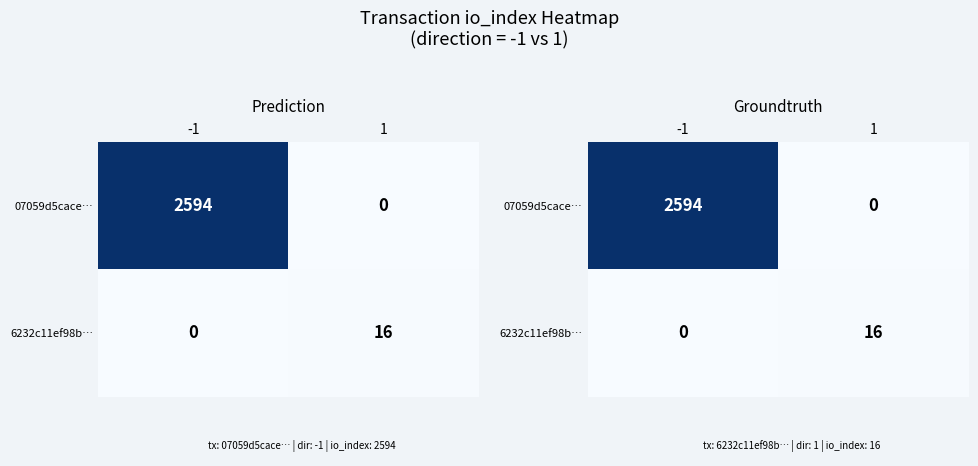

True or false: 6232c11ef98b… has a value of -8 at -1.

False